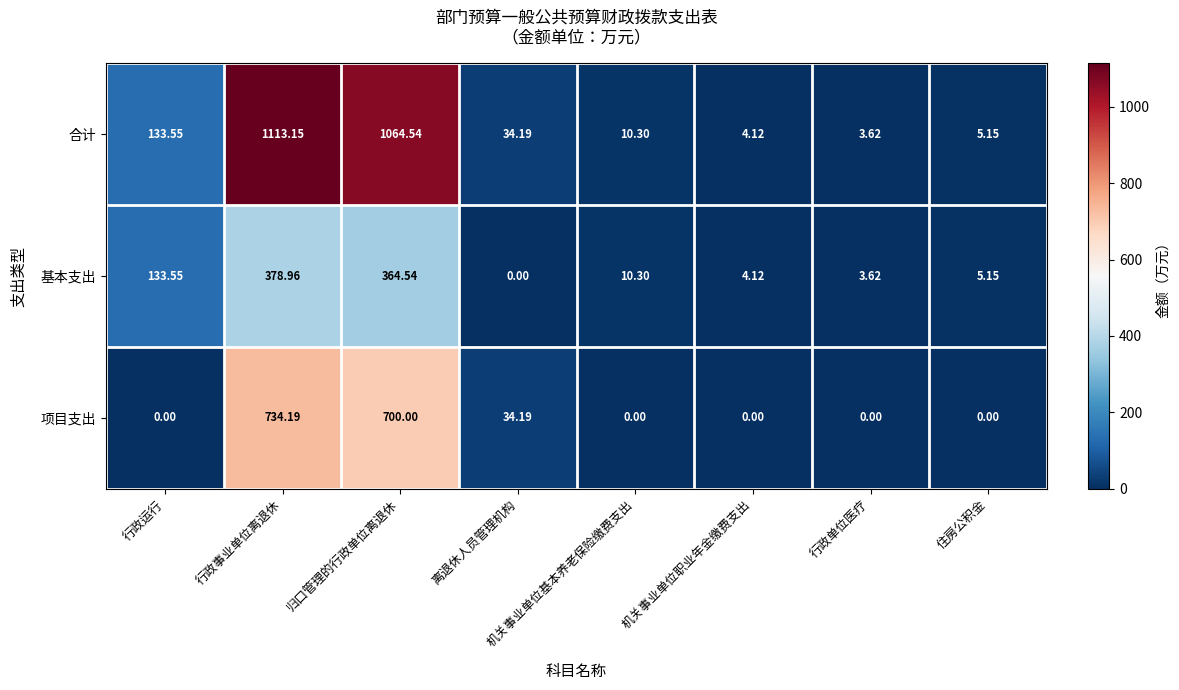

Rank the series by their average value, from highest to lowest.

合计, 项目支出, 基本支出